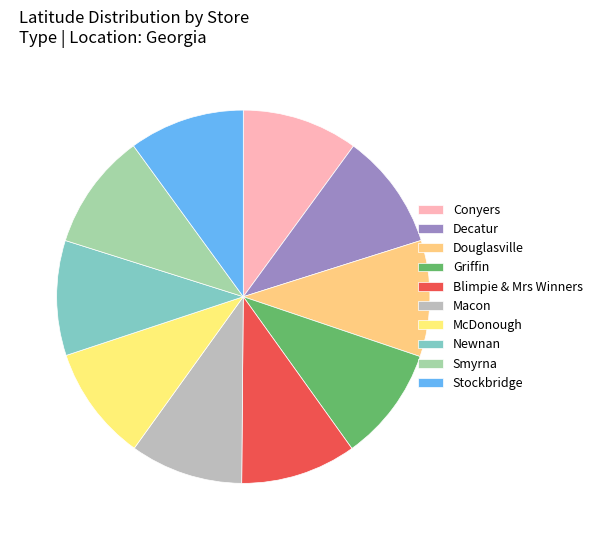

How many segments does this pie chart have?

10